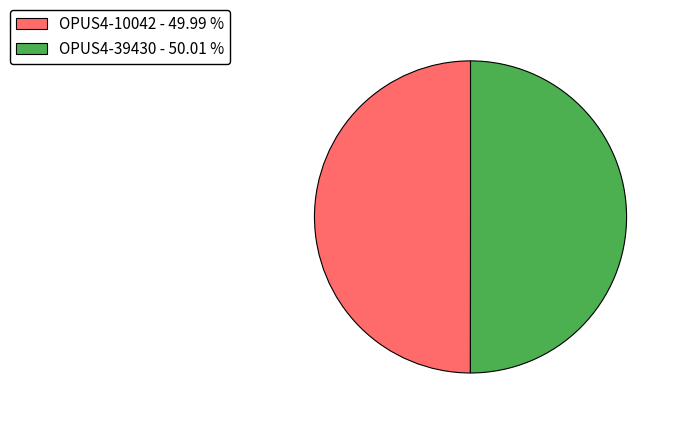

True or false: OPUS4-39430 accounts for 50% of the total.

True